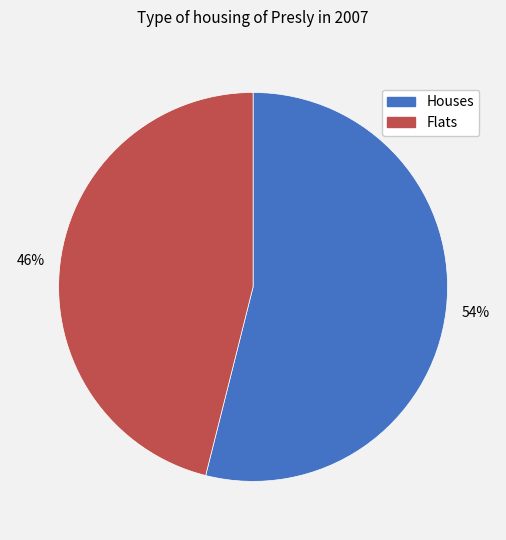

Do 46% and 54% together represent more than half of the pie?

Yes